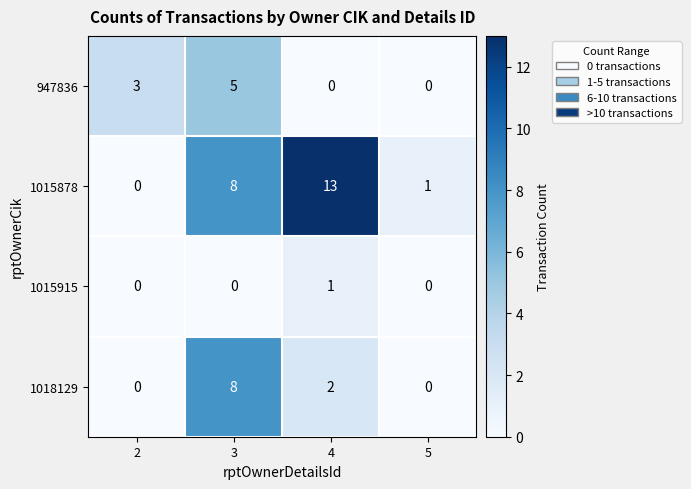

Which category has the highest value in the 1018129 series?

3